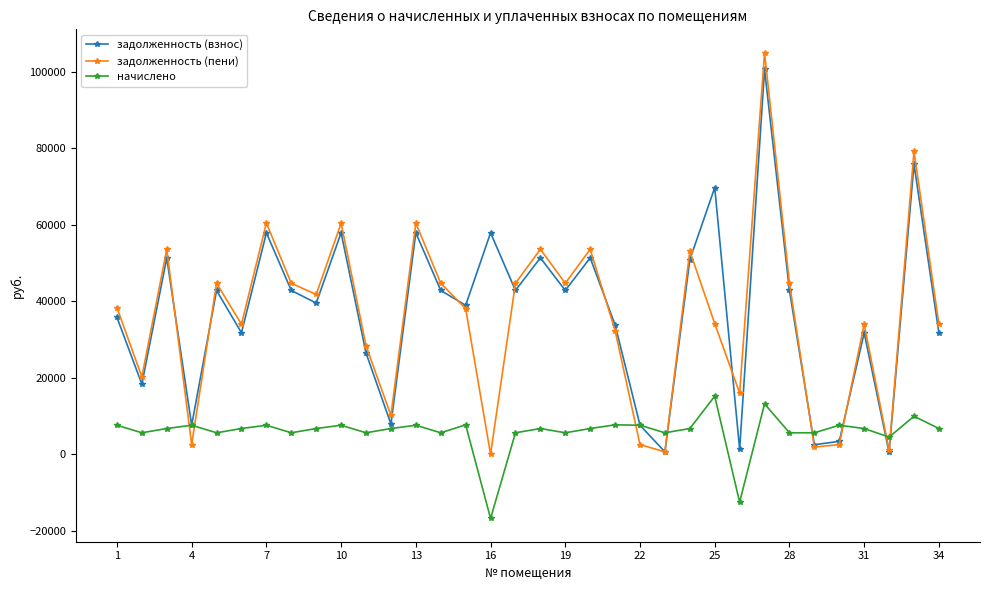

True or false: задолженность (пени) has more than 2 interior local peaks.

True